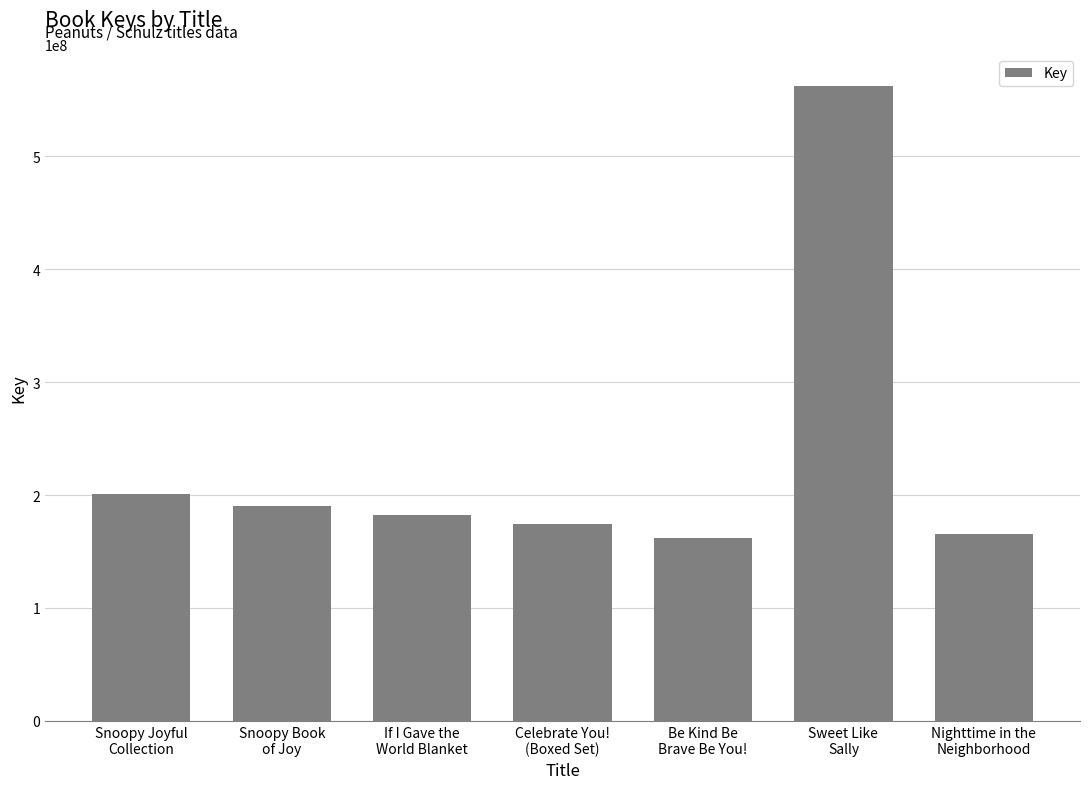

What is the average value?

234022110